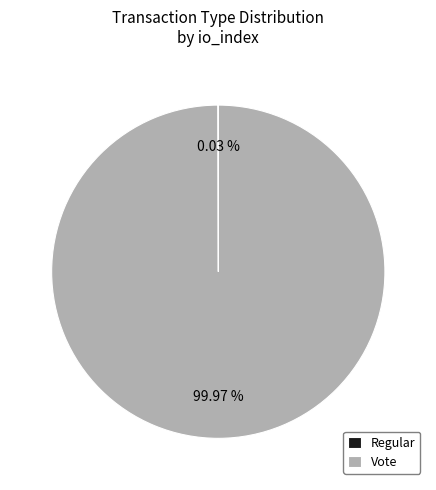

Does Vote represent more than half of the total?

Yes